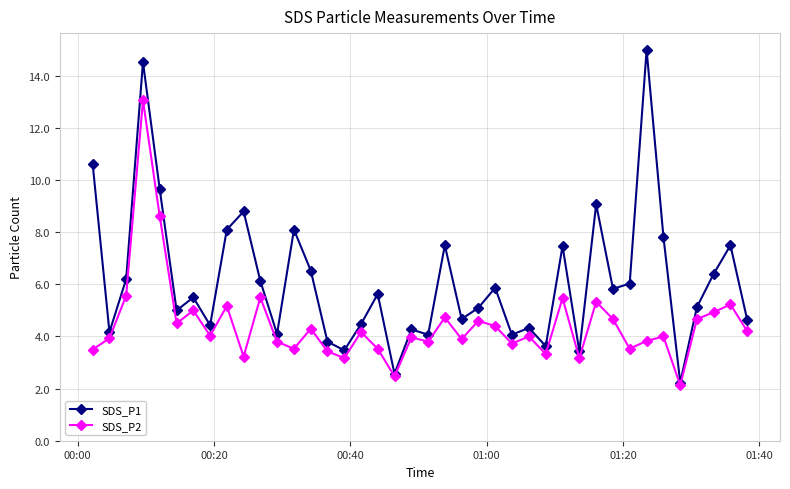

Which series has the widest spread of values?

SDS_P1